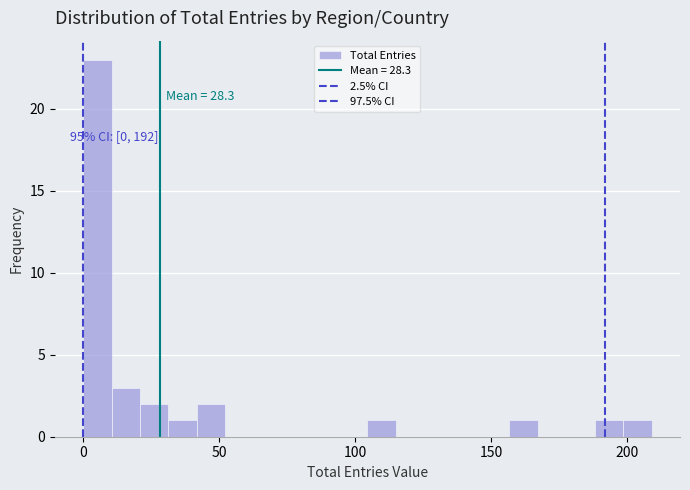

Around what value on the x-axis is the tallest bar? Give the approximate position of its centre, as read against the axis.

5